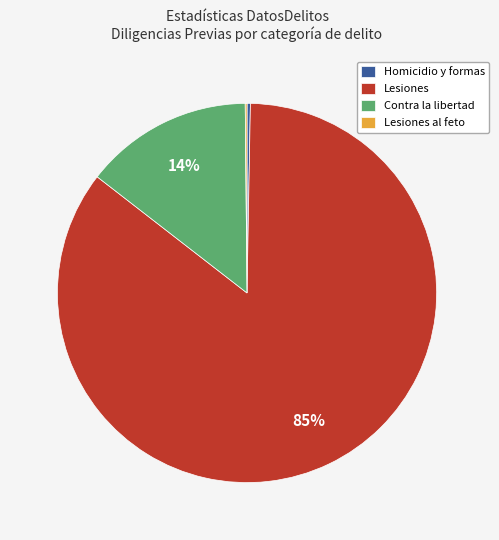

To the nearest percent, what percentage of the pie is Contra la libertad?

14%